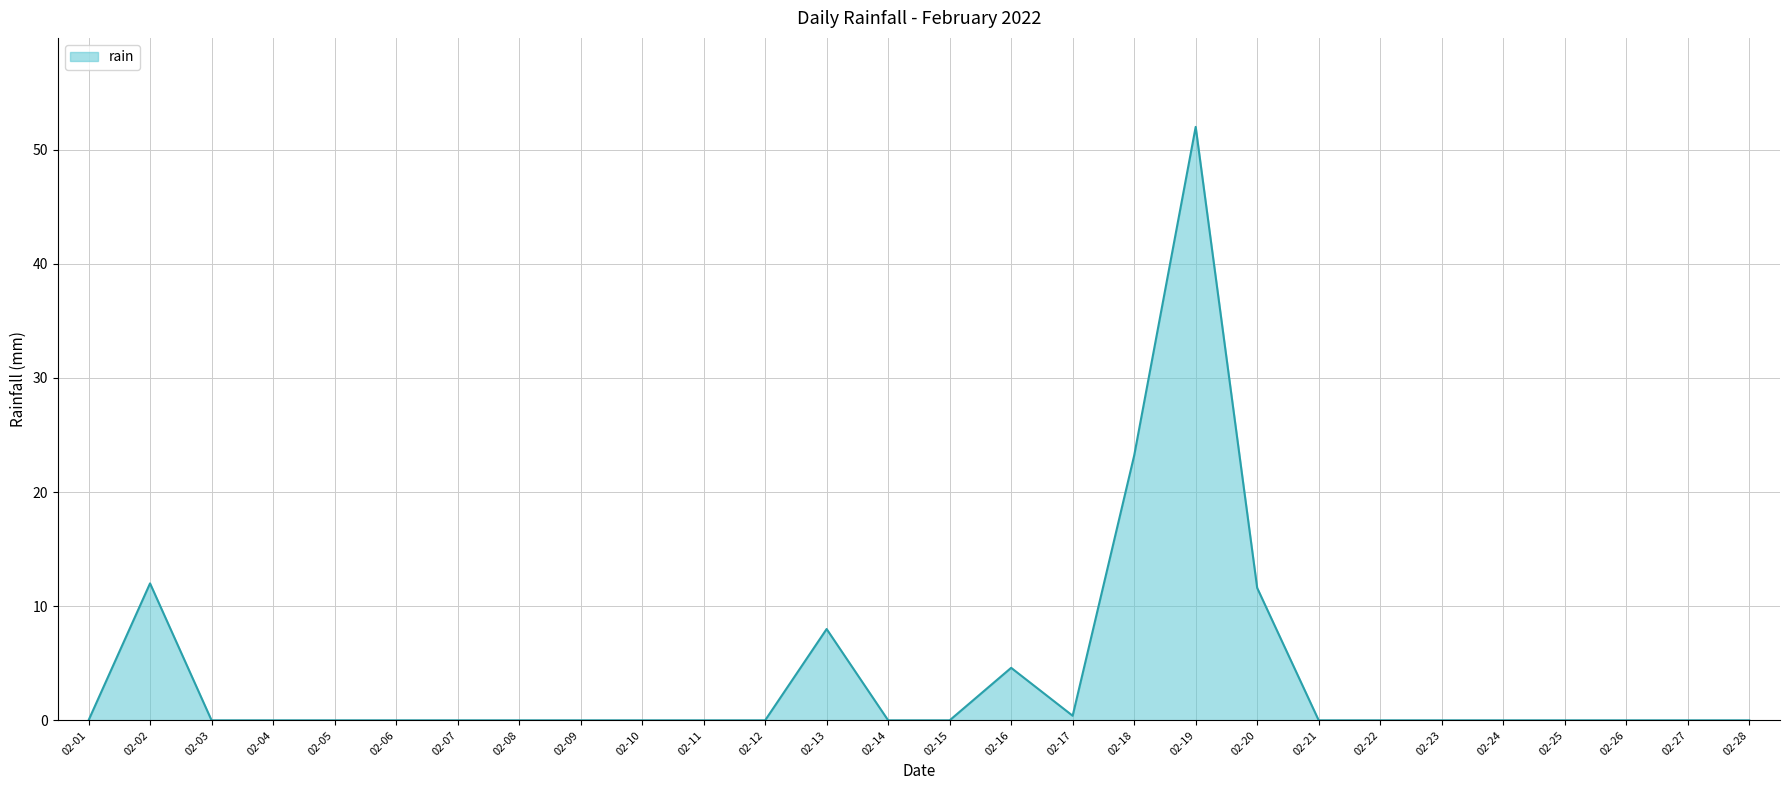

What is the change in value from 02-19 to 02-25?

-52.0